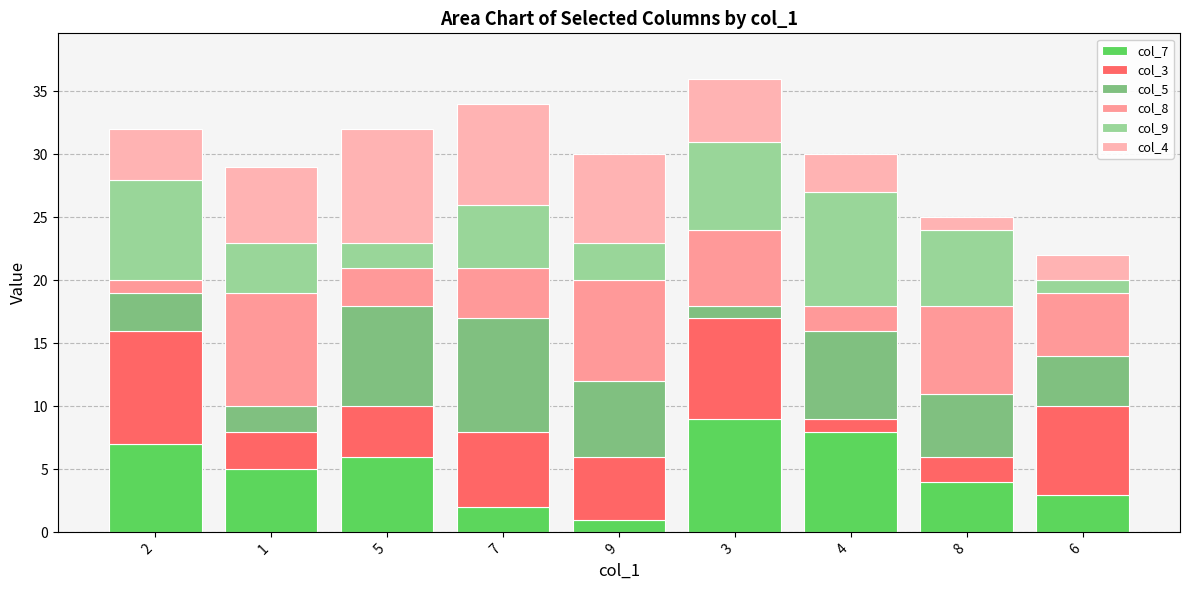

At which category is the sum across all series the highest?

3